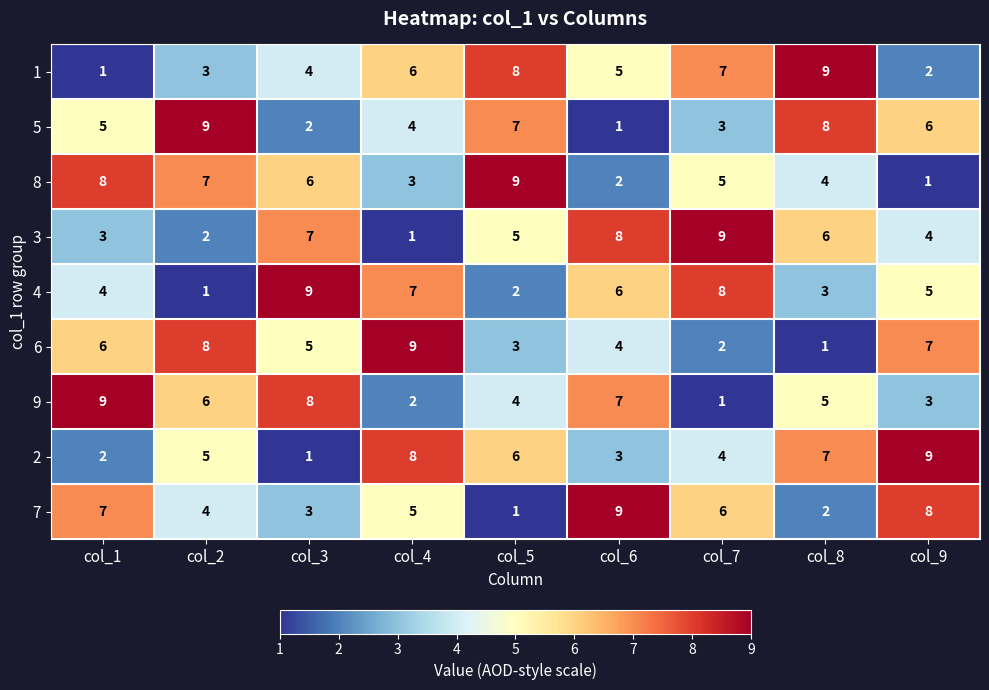

What is the greatest value displayed?

9